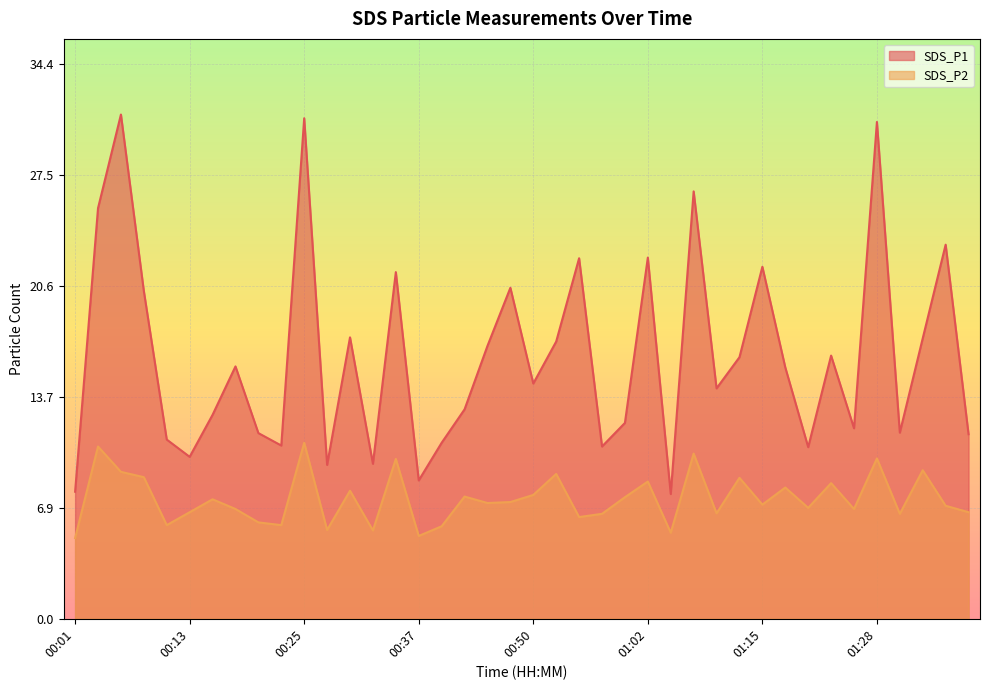

At which category is the sum across all series the highest?

00:25